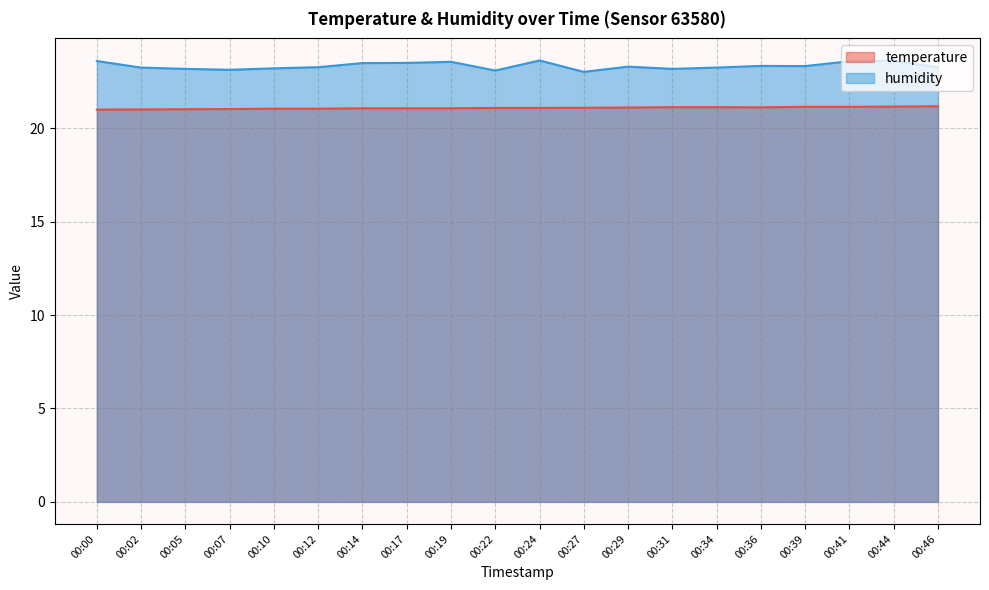

True or false: humidity and temperature intersect in this chart.

False